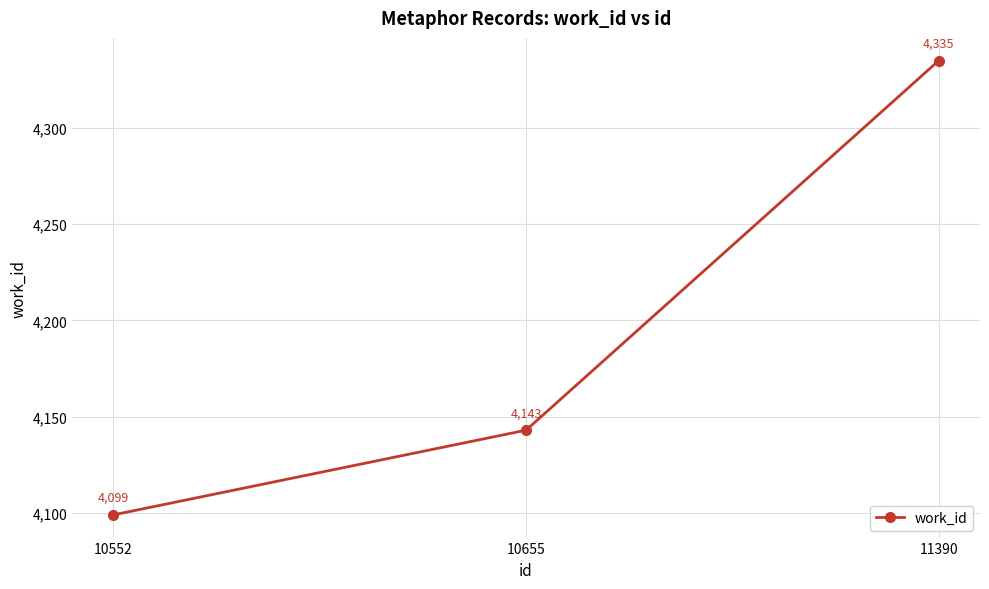

How many data points are less than 4143?

1